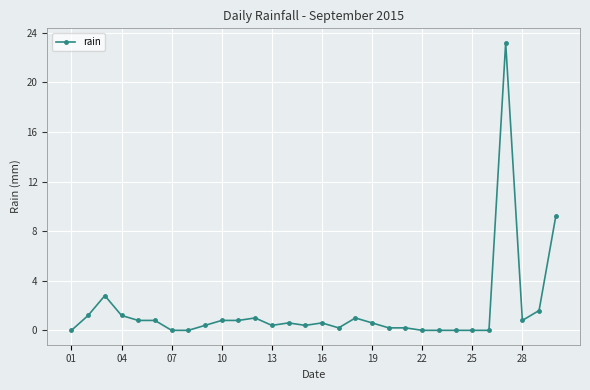

Count the number of data series in this chart.

1